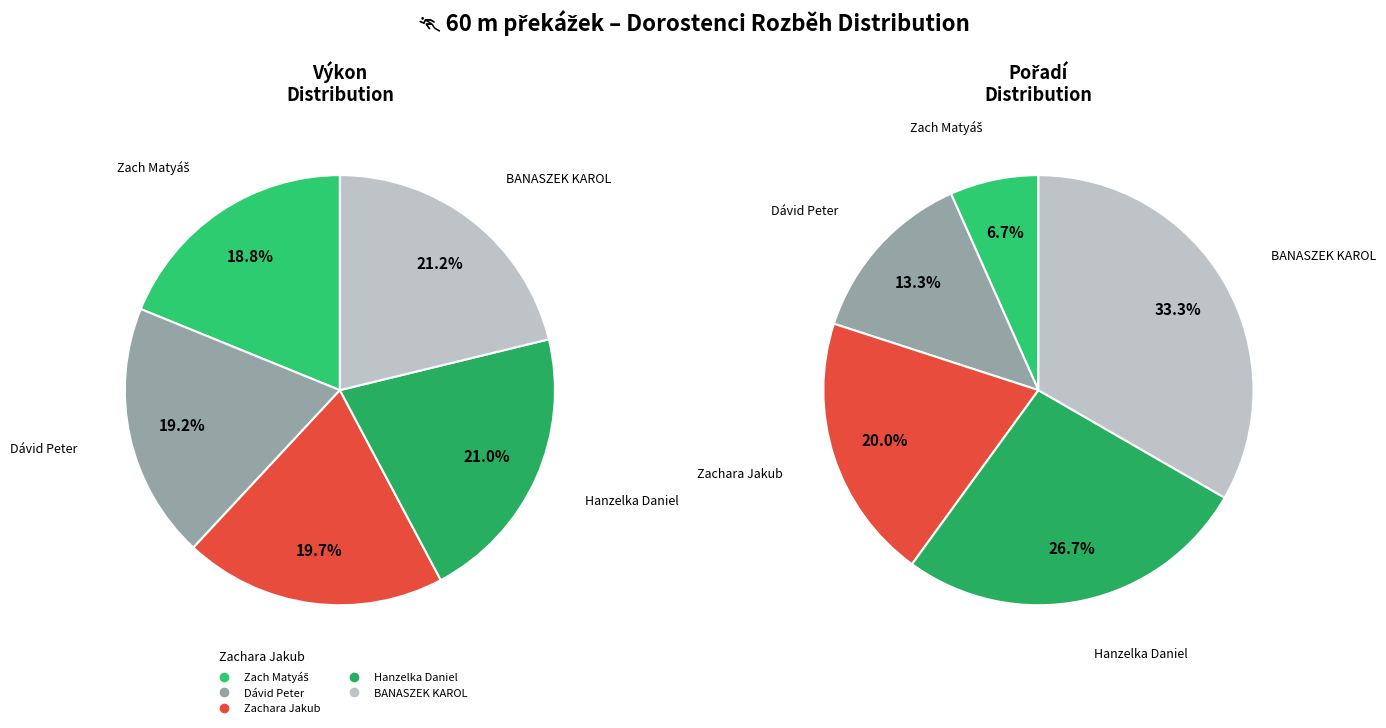

Is it true that Dávid Peter is 19% of the pie?

True